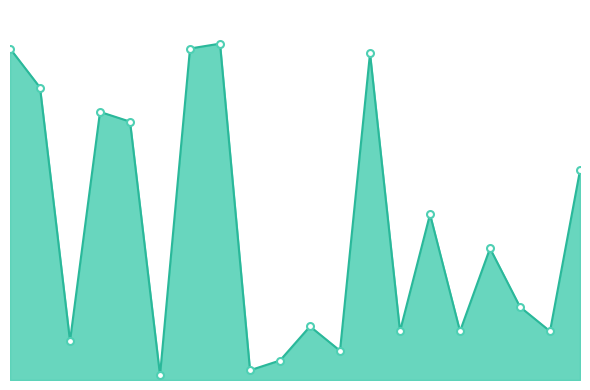

At which label is the value closest to 35?

15